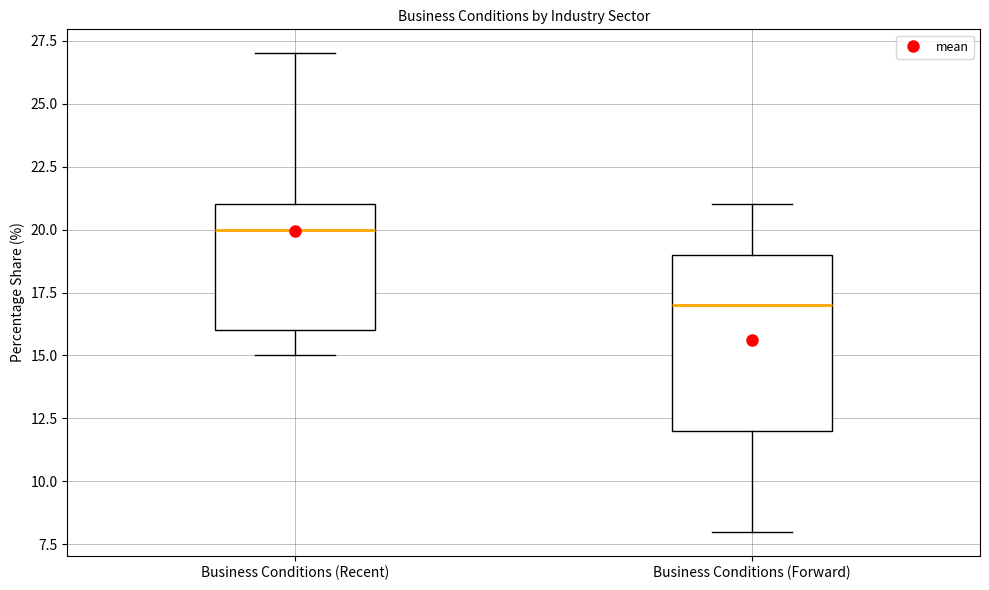

Reading left to right, transcribe this box plot: for each box, give where its median line is, the range the box spans, and where its two whiskers end, as read against the y-axis. The values are not printed on the chart, so give them approximately, as read against the axis.

Business Conditions (Recent): median 20, box 16 to 21, whiskers 15 to 27
Business Conditions (Forward): median 17, box 12 to 19, whiskers 8 to 21